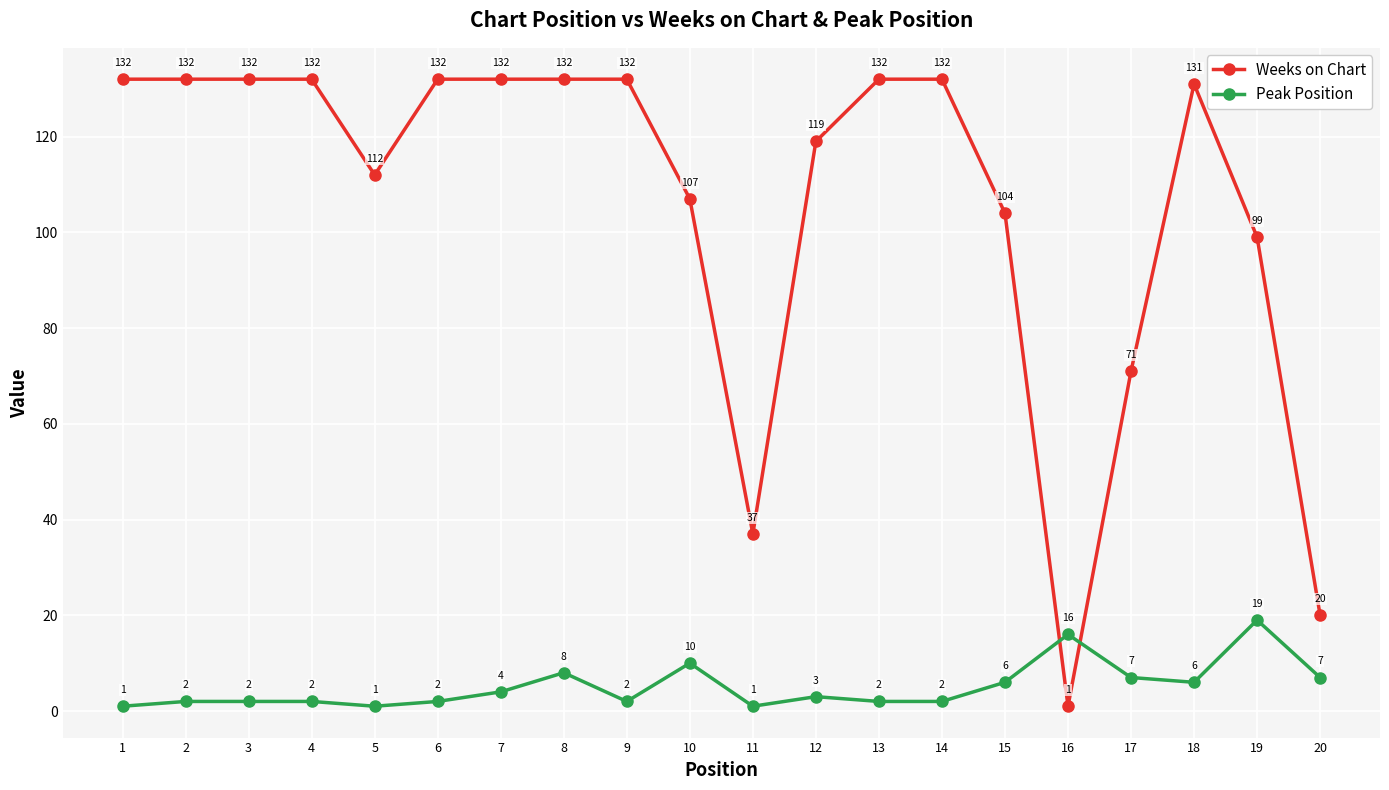

Is it true that Weeks on Chart equals 132 at 6?

True